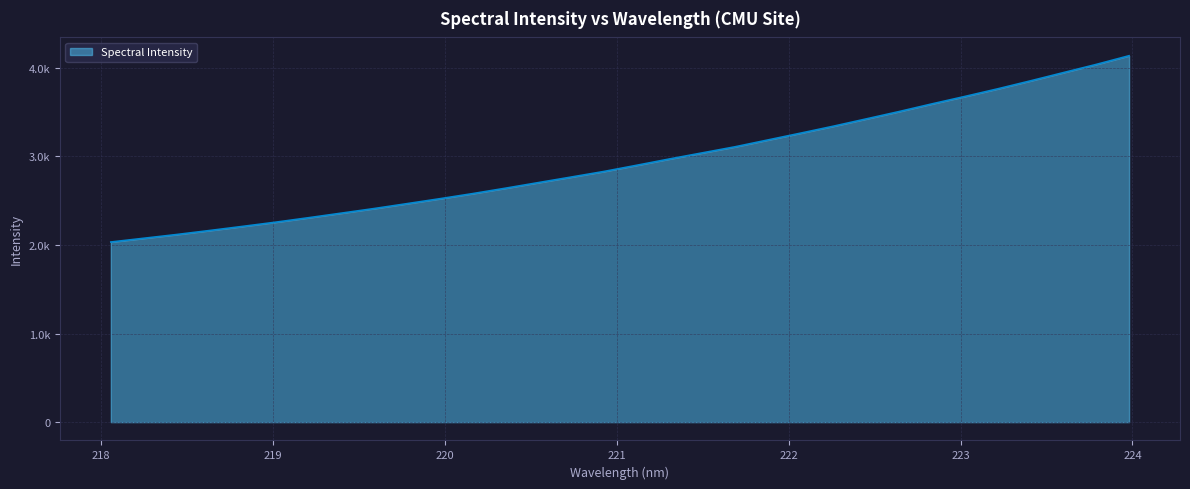

Is this an area chart (filled region under the line)?

Yes